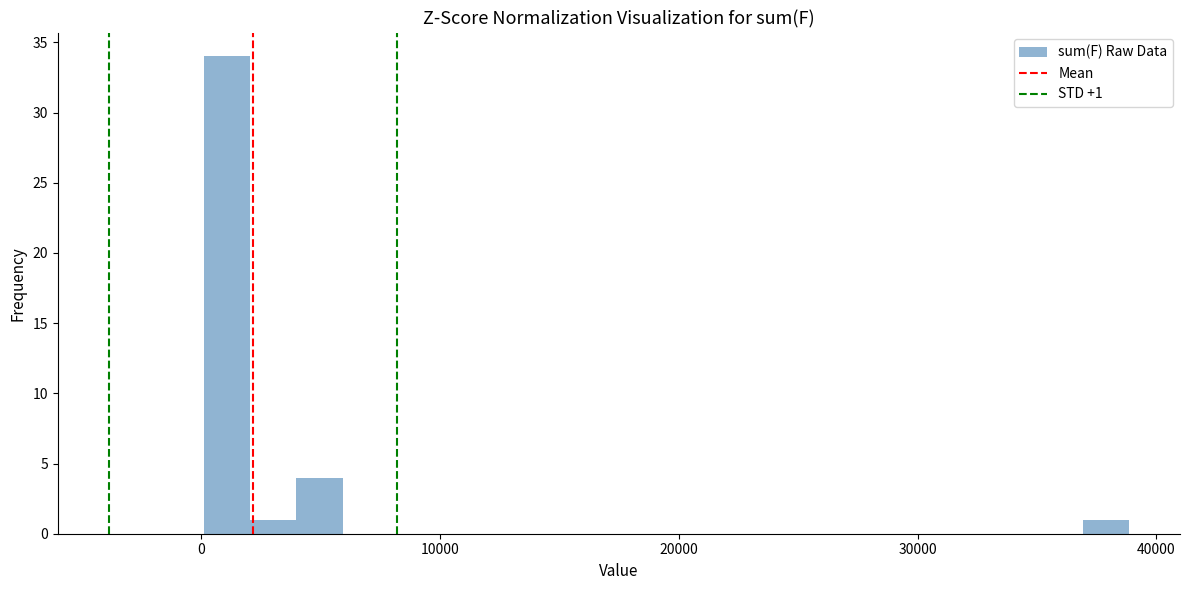

Read against the x-axis, roughly where is the centre of the tallest bar?

1000